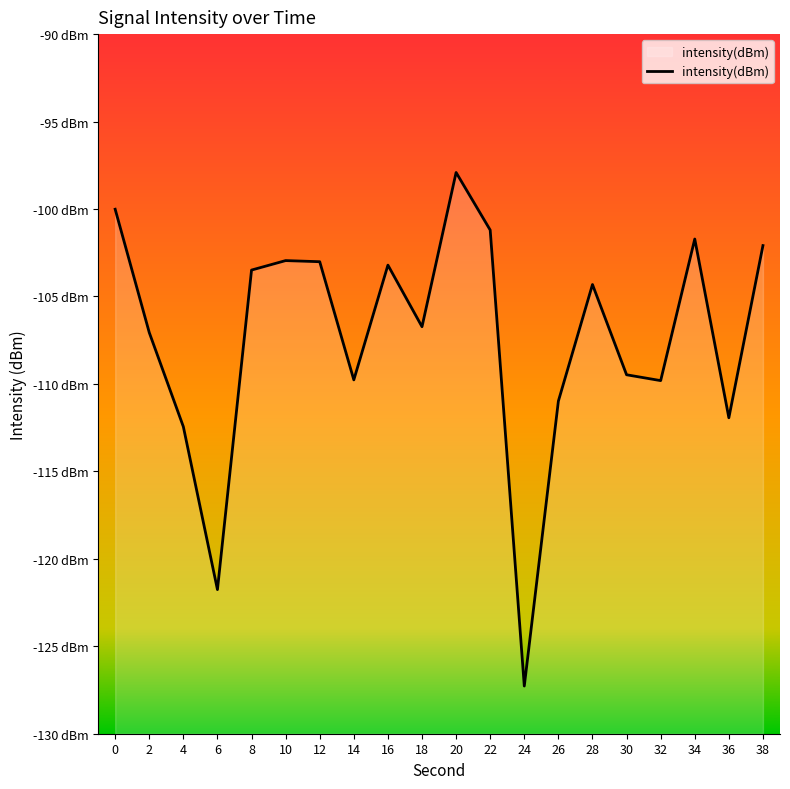

Count the number of data series in this chart.

1